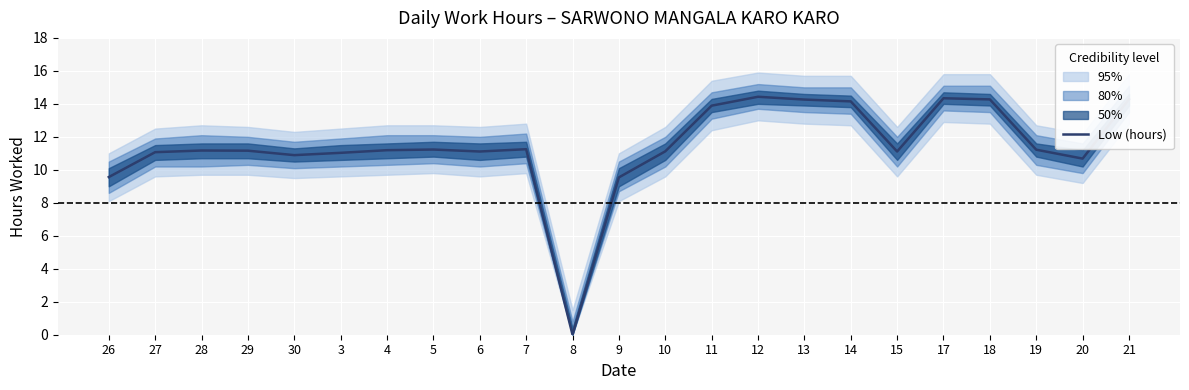

List the labels in order of value, largest first.

12, 17, 21, 18, 13, 14, 11, 7, 5, 19, 4, 28, 29, 10, 6, 15, 27, 3, 30, 20, 26, 9, 8